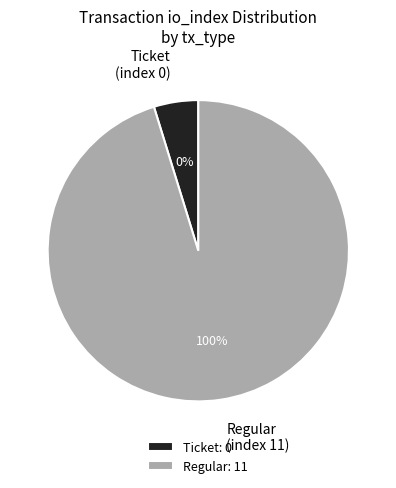

How many segments does this pie chart have?

2